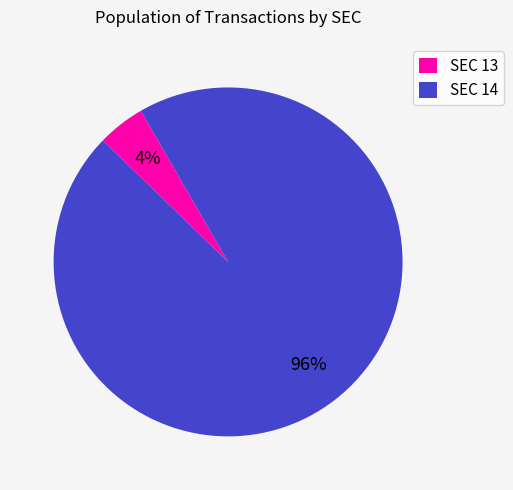

To the nearest percent, what is the average slice percentage?

50%